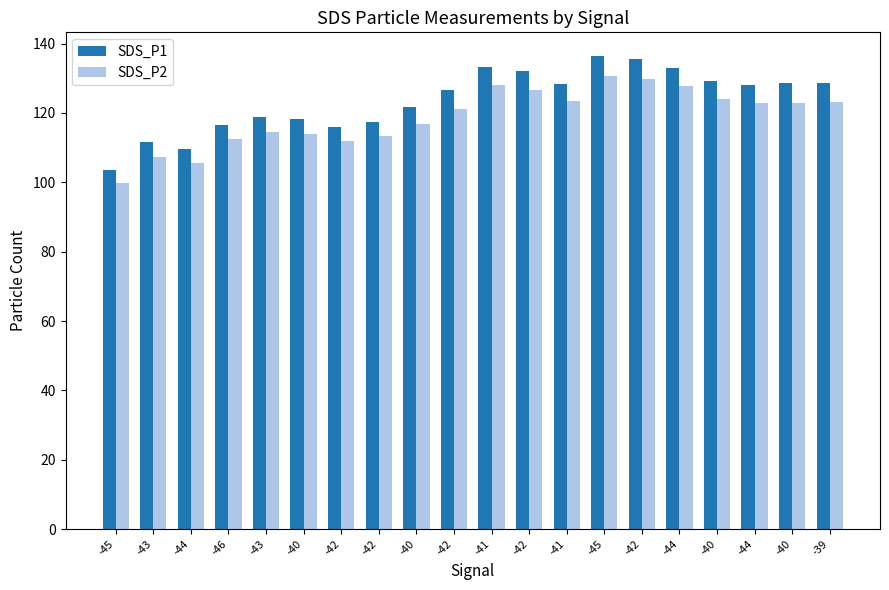

What is the greatest value displayed?

136.4